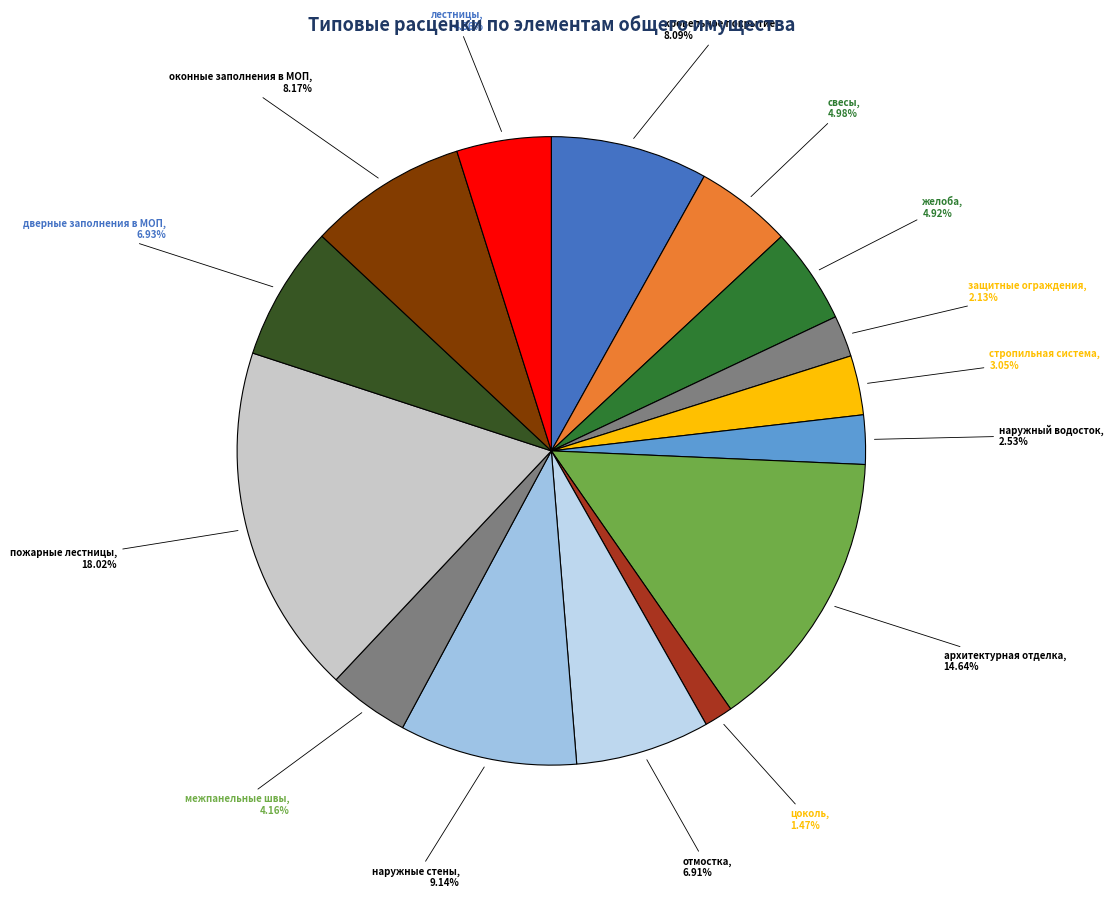

To the nearest percent, what is the difference between the largest and smallest slice percentages?

17%